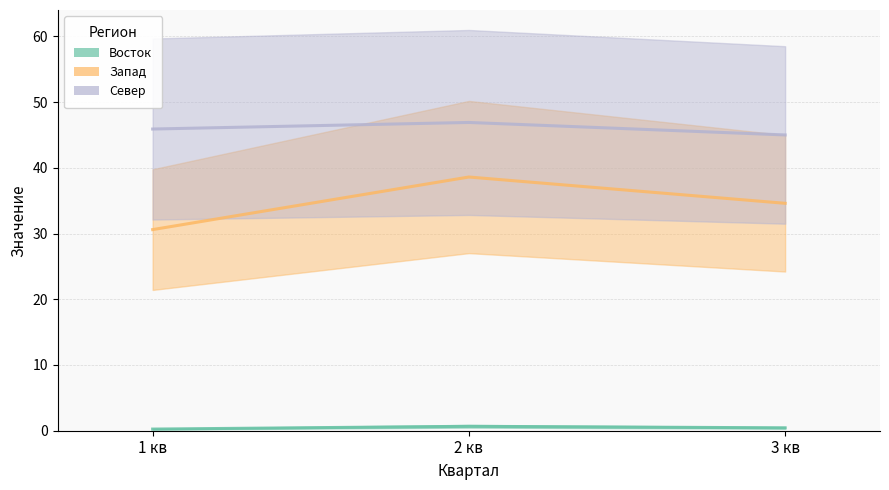

Rank the categories by Запад (центр) value from lowest to highest.

1 кв, 3 кв, 2 кв